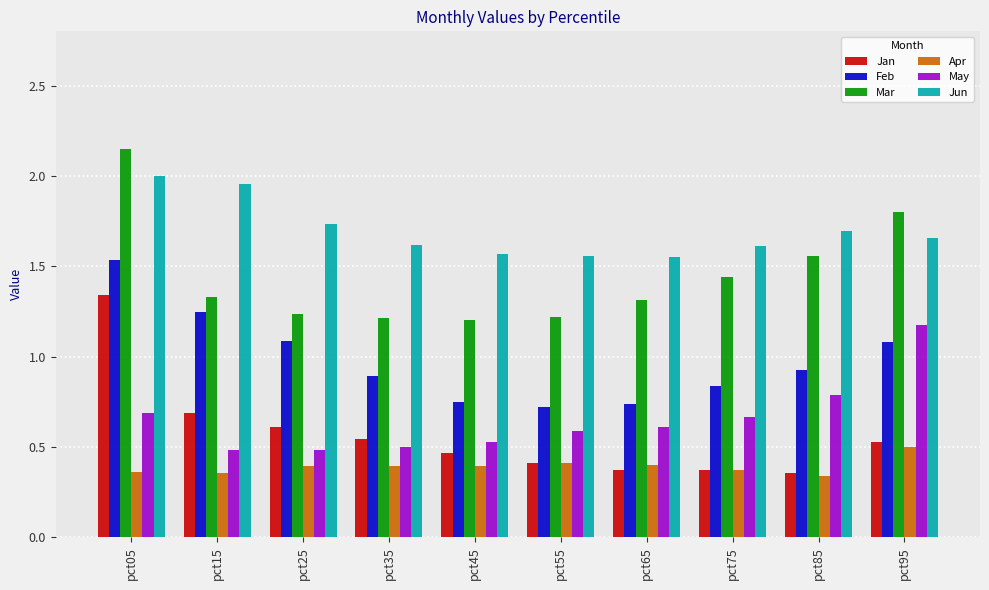

At which label does Jan reach its peak?

pct05